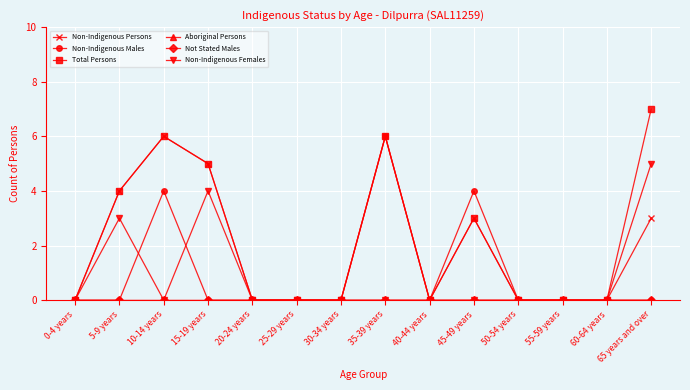

Is this an area chart (filled region under the line)?

No